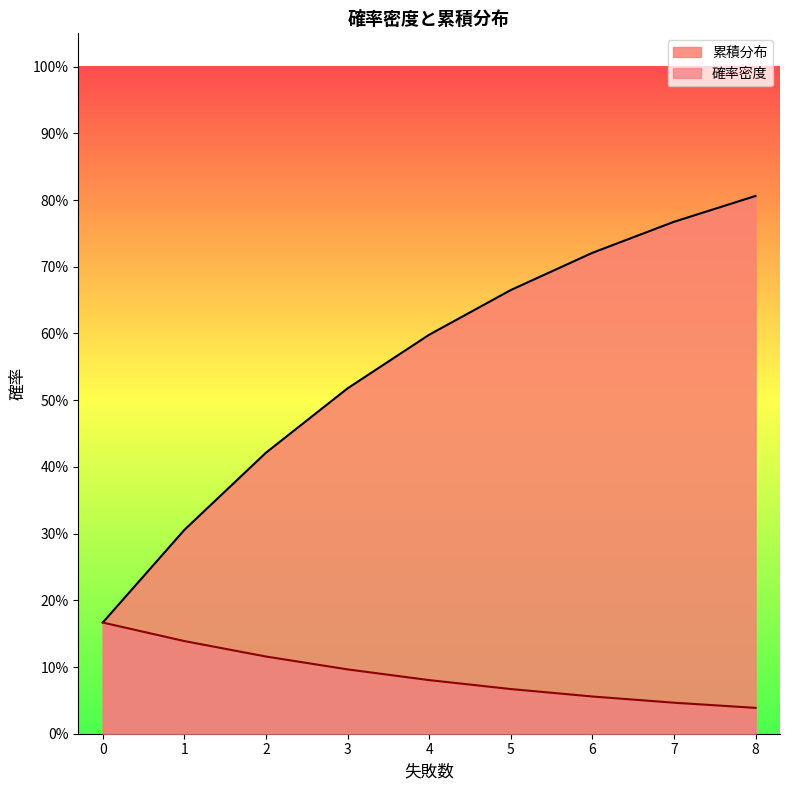

What are all the series names shown in the legend?

累積分布, 確率密度